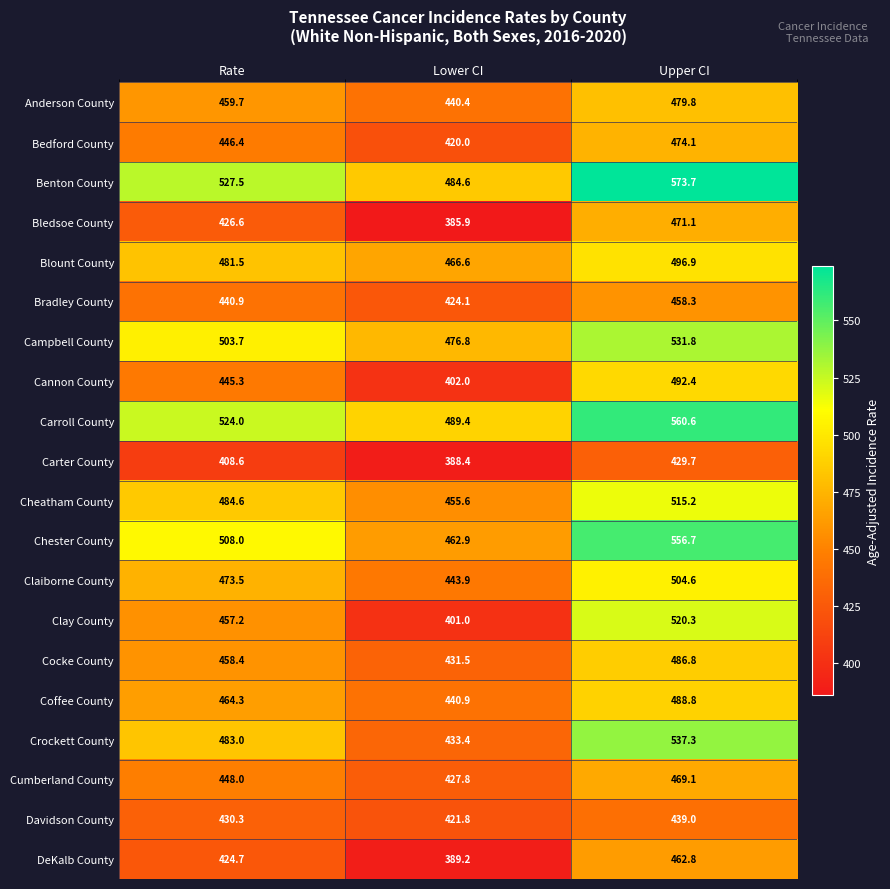

At which category is the sum across all series the highest?

Upper CI